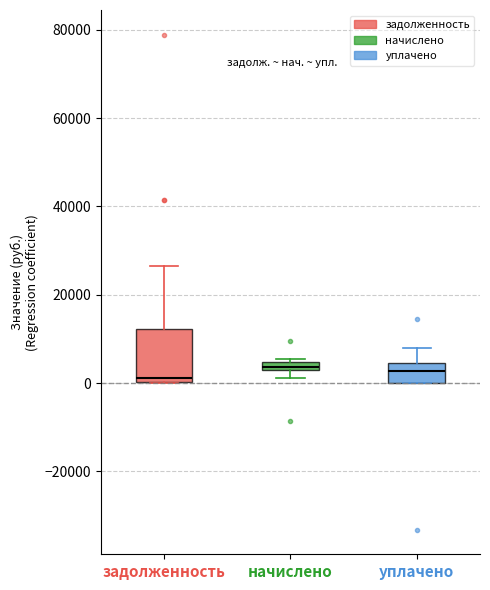

Where does the upper whisker of the box for уплачено end on the y-axis? The values are not printed on the chart, so give them approximately, as read against the axis.

8000